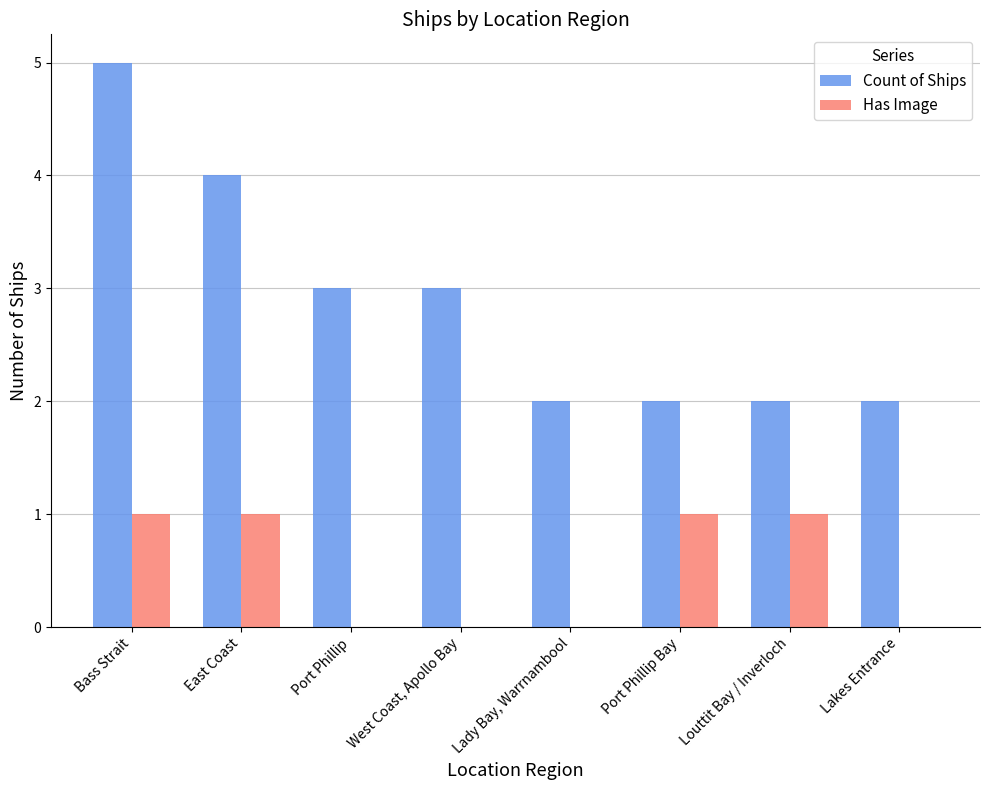

What is the maximum value for Count of Ships?

5